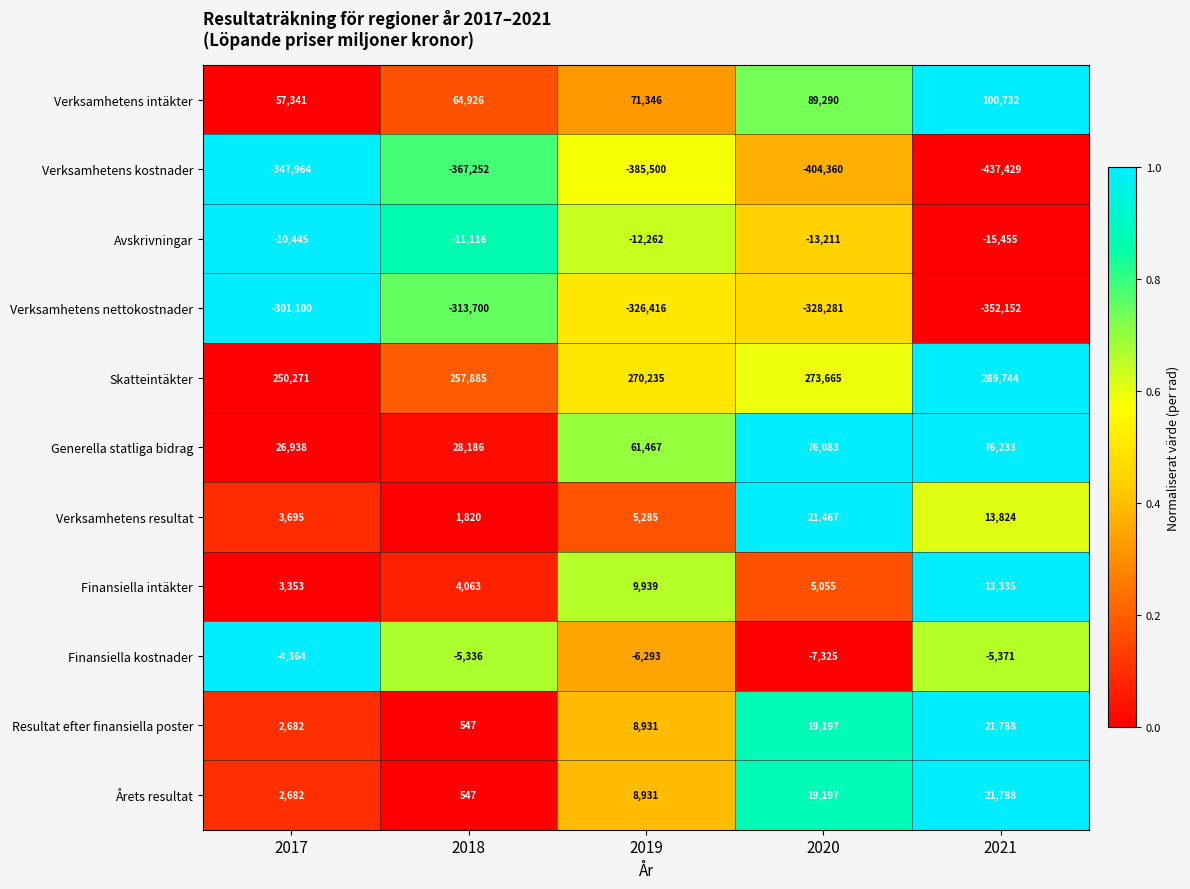

What is the difference between the maximum and minimum values in the Verksamhetens intäkter series?

43391